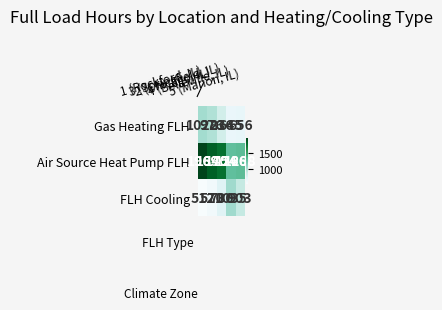

At how many categories does at least one series exceed 1123?

5